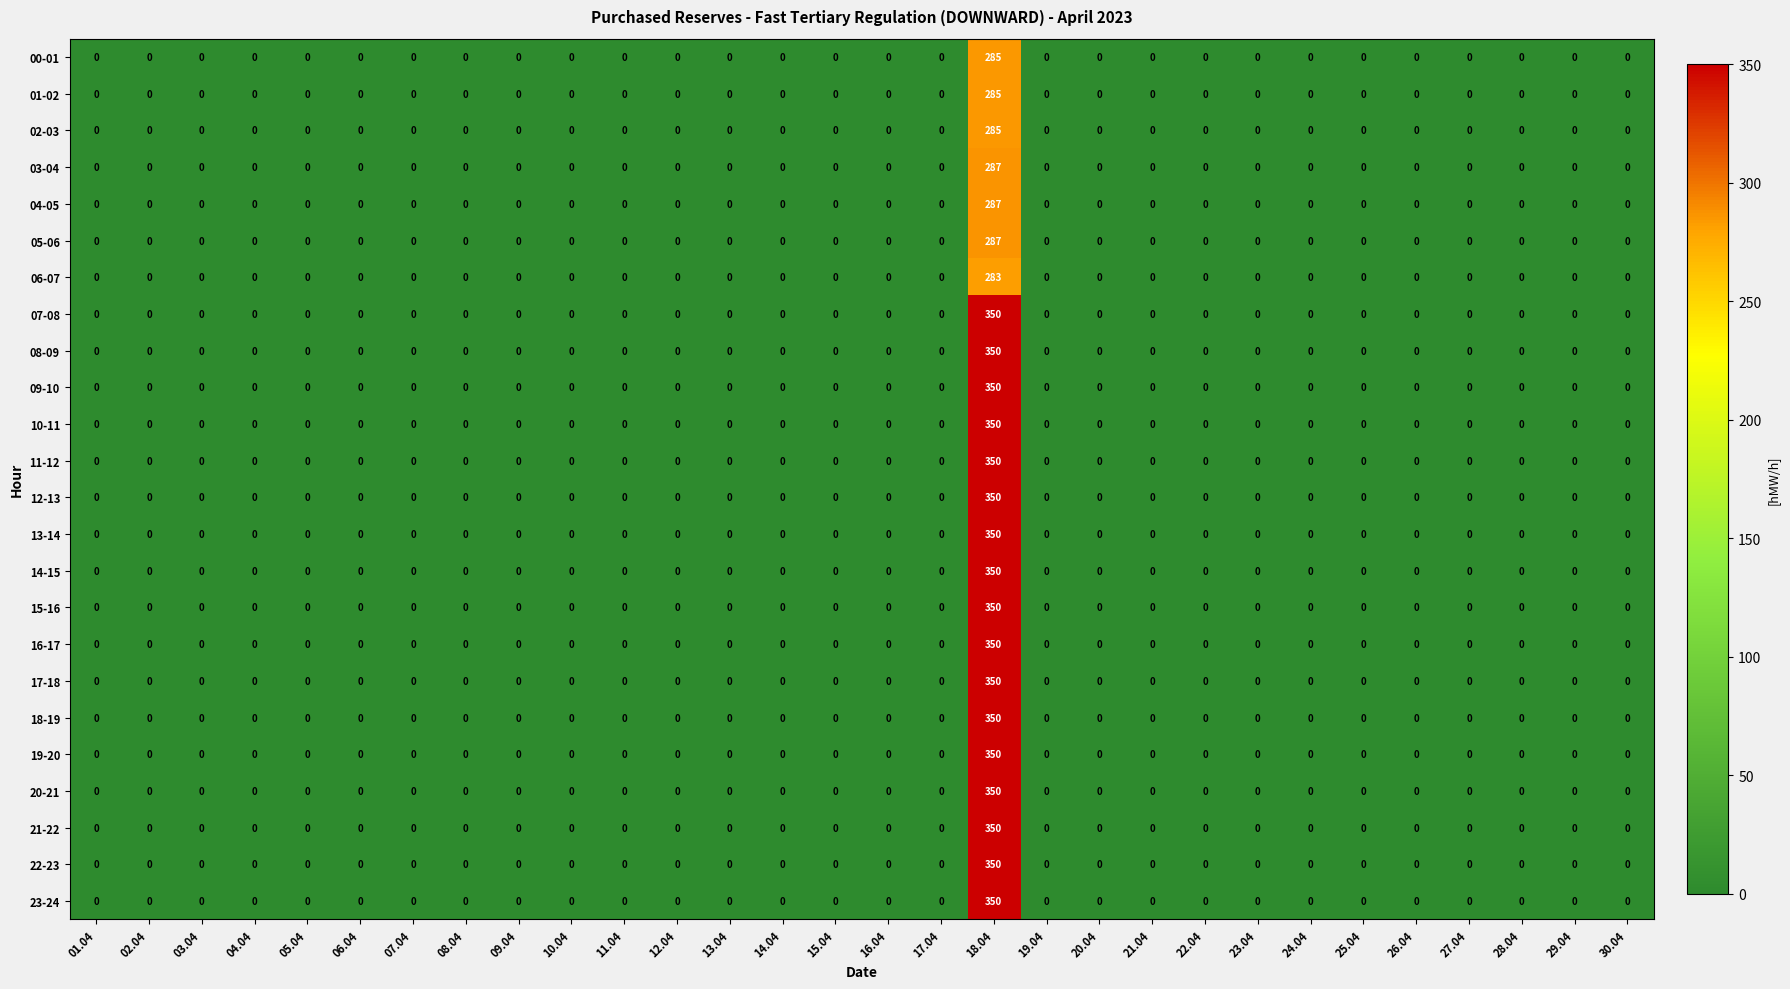

At which category is the sum across all series the highest?

18.04